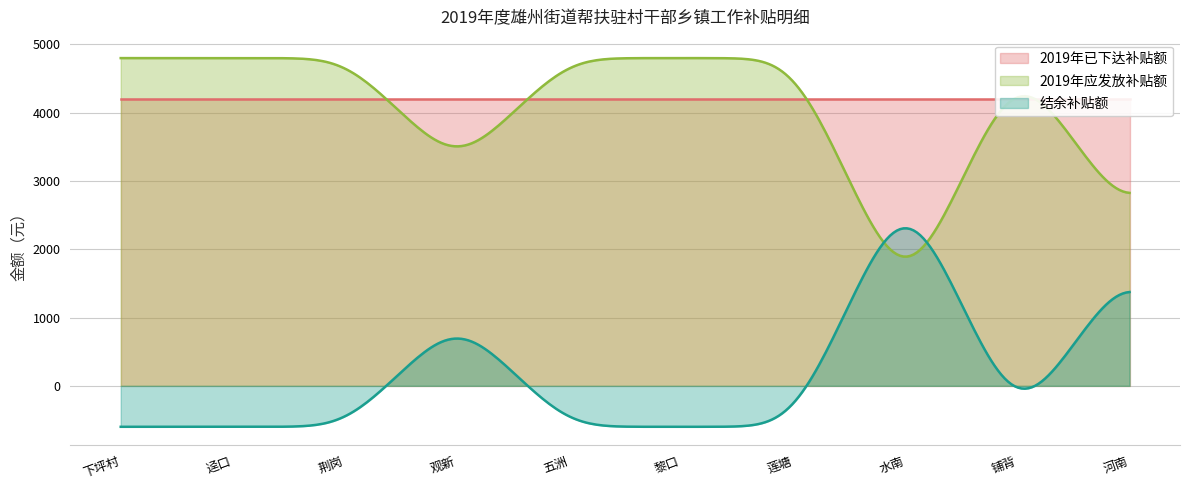

Rank the series at 五洲 from lowest to highest value.

结余补贴额, 2019年已下达补贴额, 2019年应发放补贴额